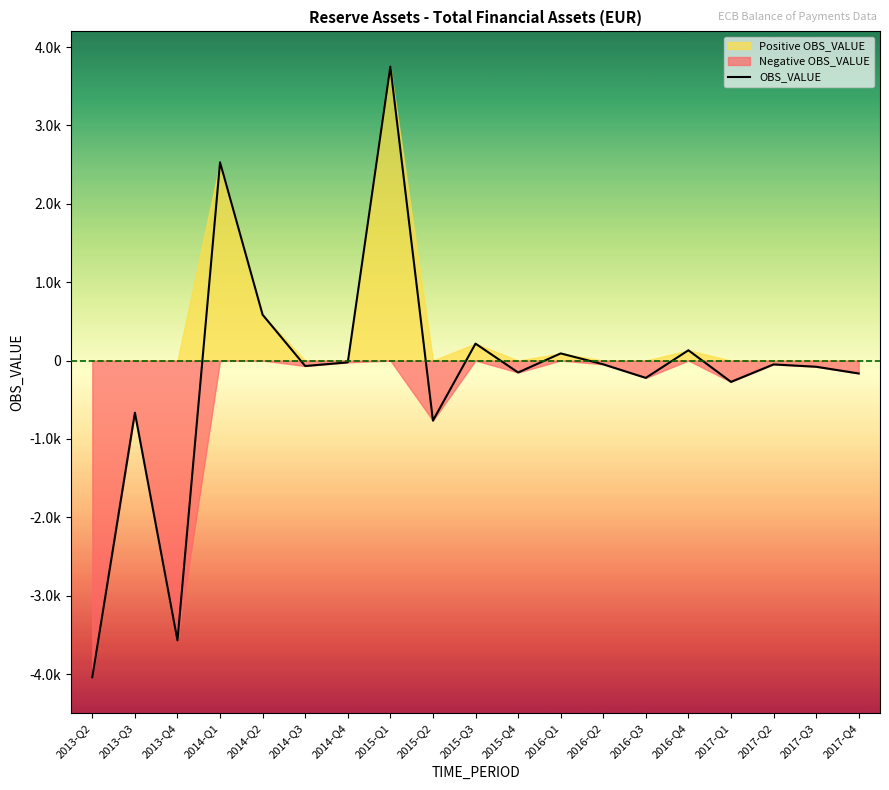

Rank the categories by value from lowest to highest.

2013-Q2, 2013-Q4, 2015-Q2, 2013-Q3, 2017-Q1, 2016-Q3, 2017-Q4, 2015-Q4, 2017-Q3, 2014-Q3, 2017-Q2, 2016-Q2, 2014-Q4, 2016-Q1, 2016-Q4, 2015-Q3, 2014-Q2, 2014-Q1, 2015-Q1